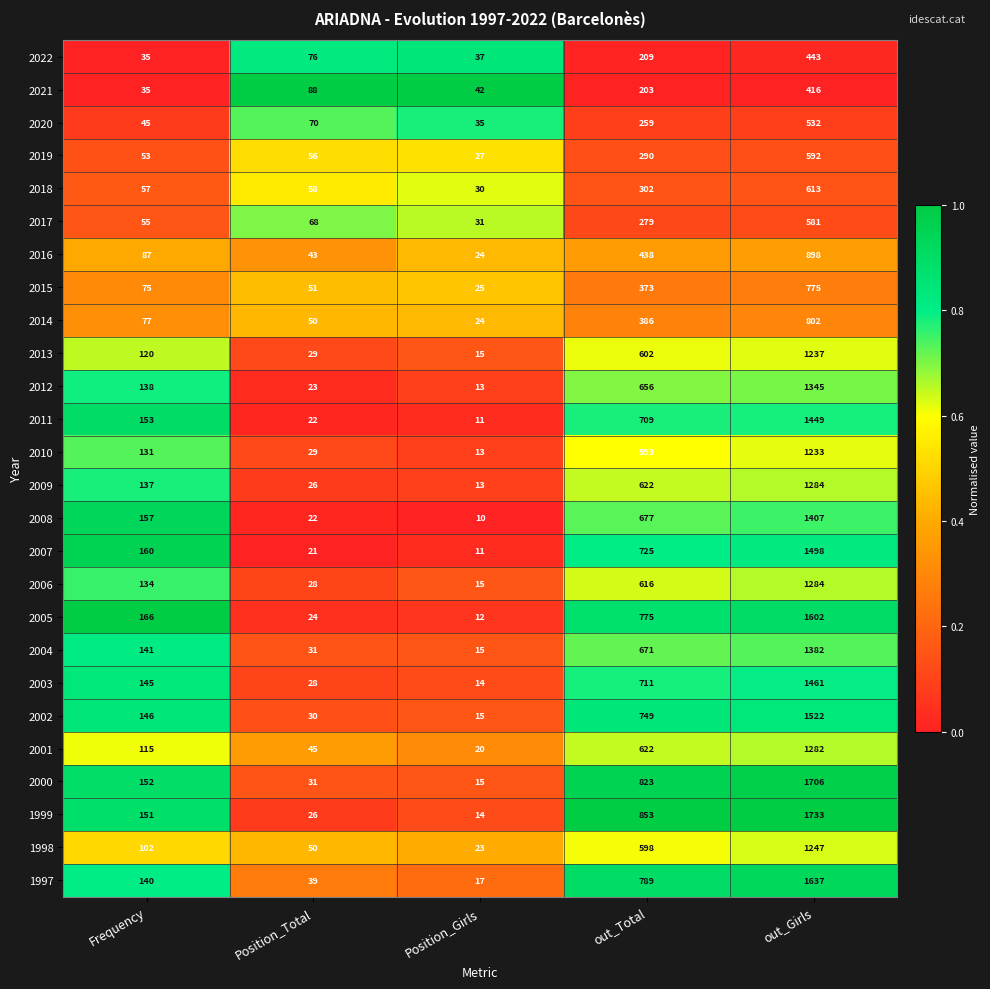

Which series changed the most between Position_Total and out_Total?

1999